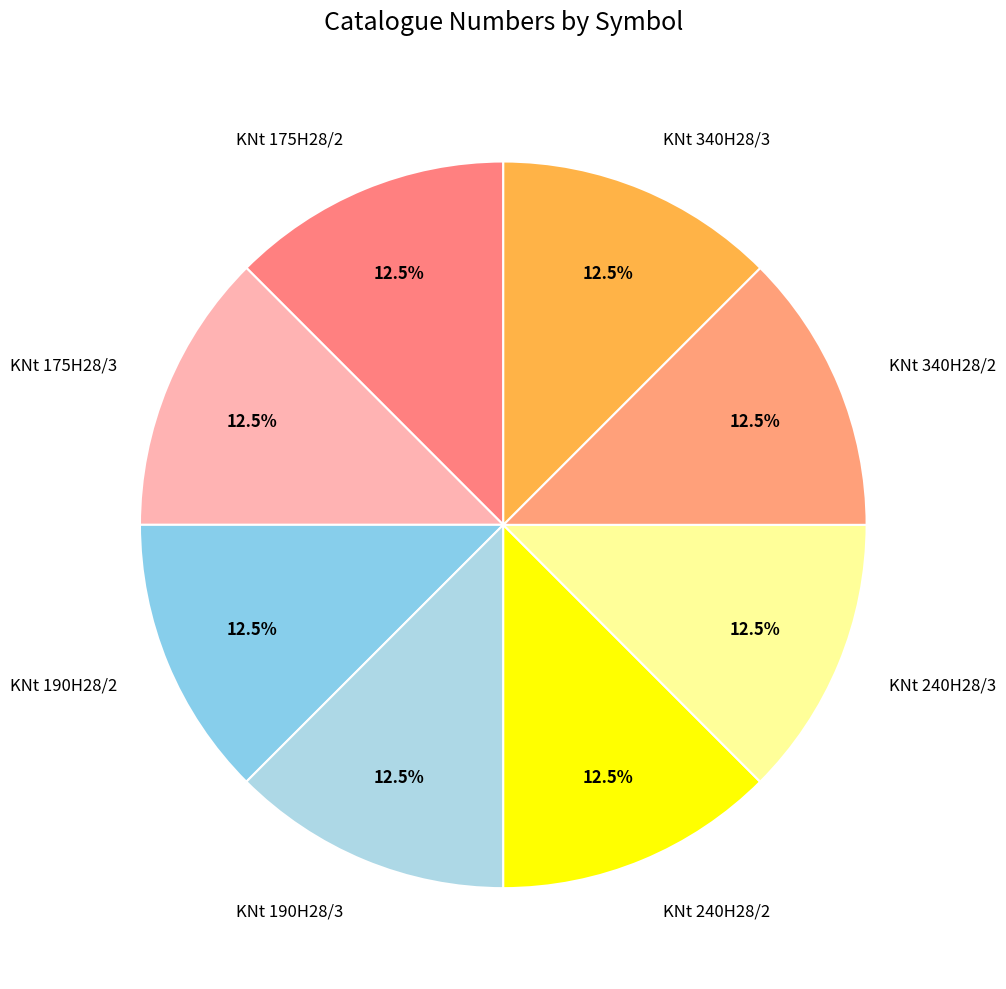

How many slices are in this pie chart?

8